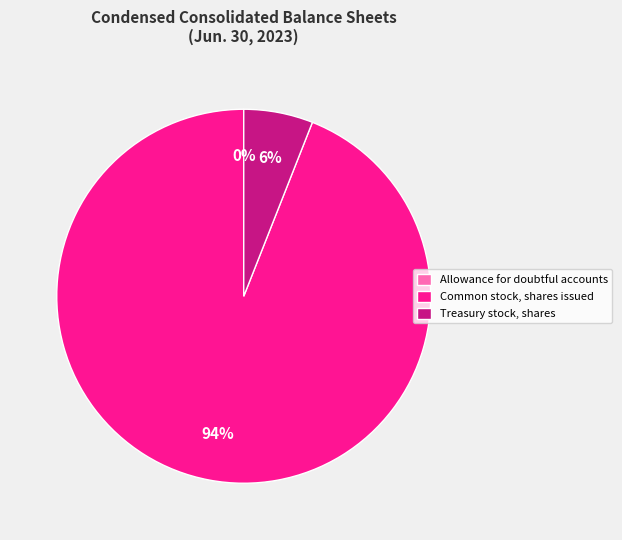

The Common stock, shares issued slice represents 94% of the pie. True or false?

True